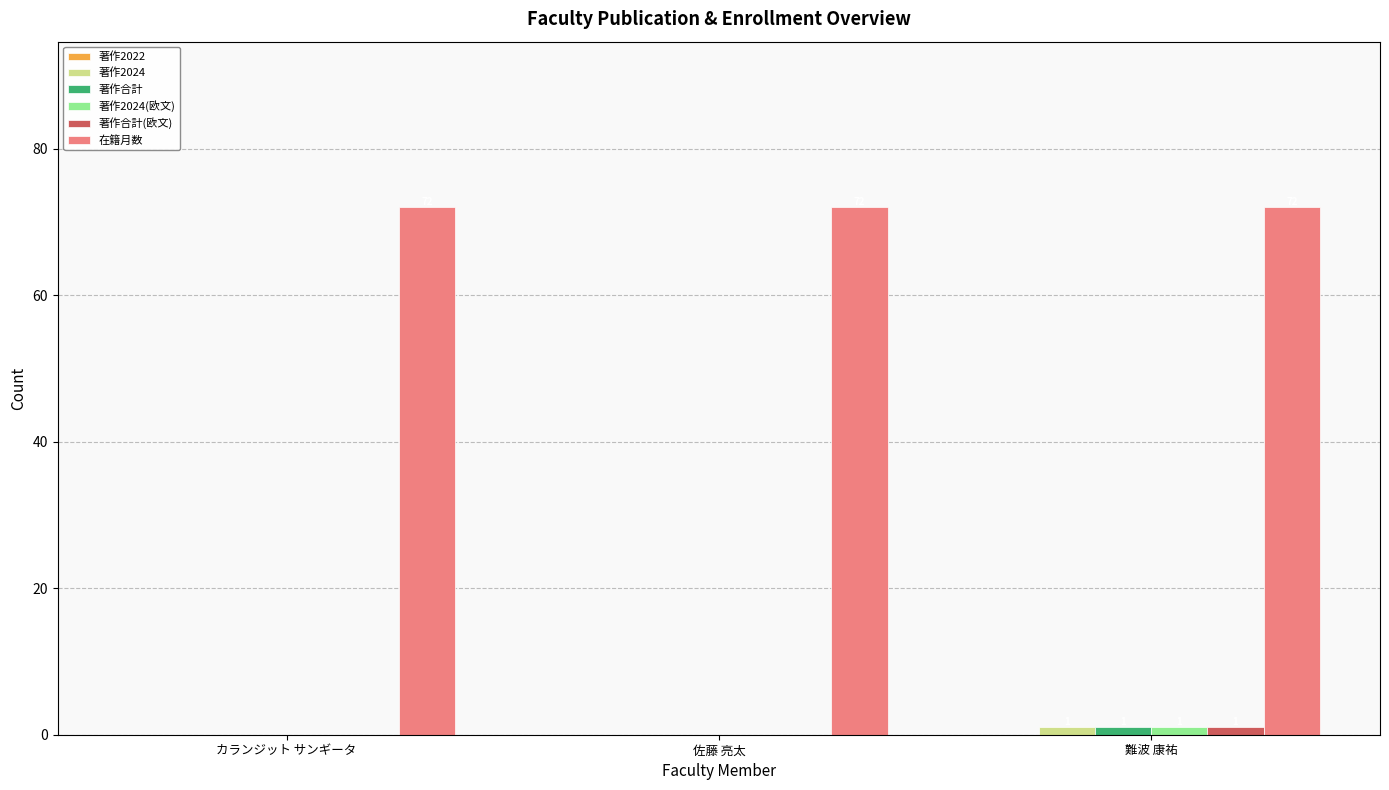

The 著作2024(欧文) series shows 0 at 佐藤 亮太. True or false?

True